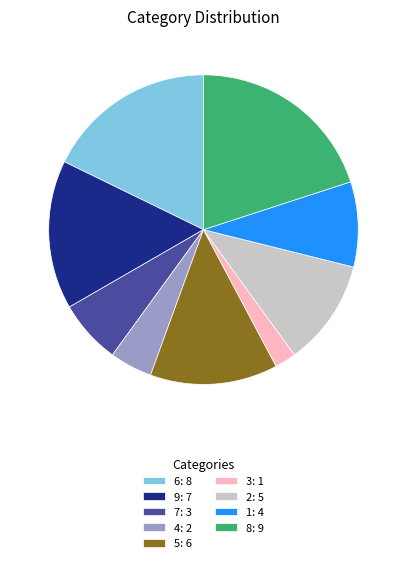

The 5: 6 slice represents 13% of the pie. True or false?

True